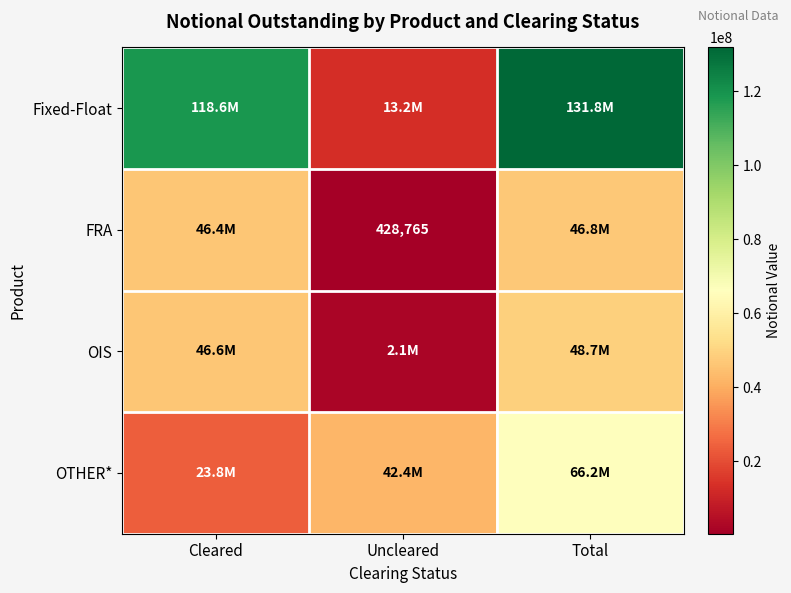

What is the maximum value for OTHER*?

66191570